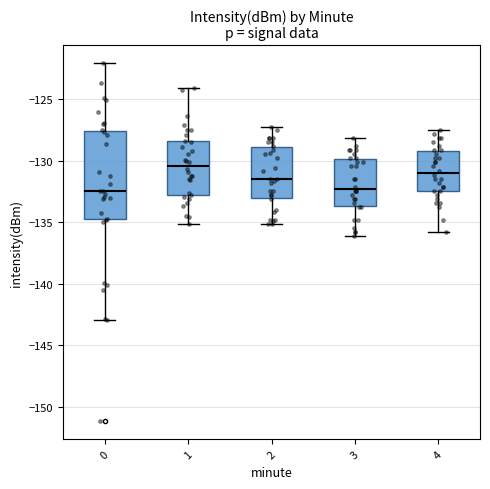

Reading left to right, transcribe this box plot: for each box, give where its median line is, the range the box spans, and where its two whiskers end, as read against the y-axis. The values are not printed on the chart, so give them approximately, as read against the axis.

0: median -132.5, box -135.0 to -127.5, whiskers -143.0 to -122.0
1: median -130.5, box -132.5 to -128.5, whiskers -135.0 to -124.0
2: median -131.5, box -133.0 to -129.0, whiskers -135.0 to -127.0
3: median -132.5, box -133.5 to -130.0, whiskers -136.0 to -128.0
4: median -131.0, box -132.5 to -129.0, whiskers -136.0 to -127.5